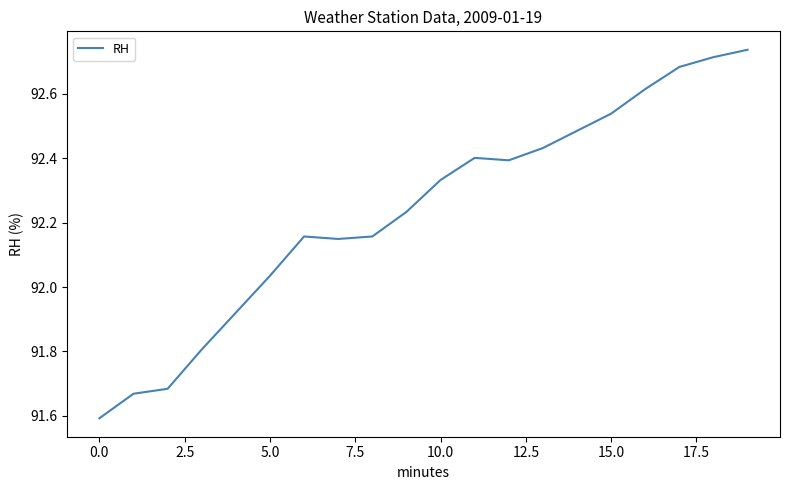

How many lines are shown in the chart?

1